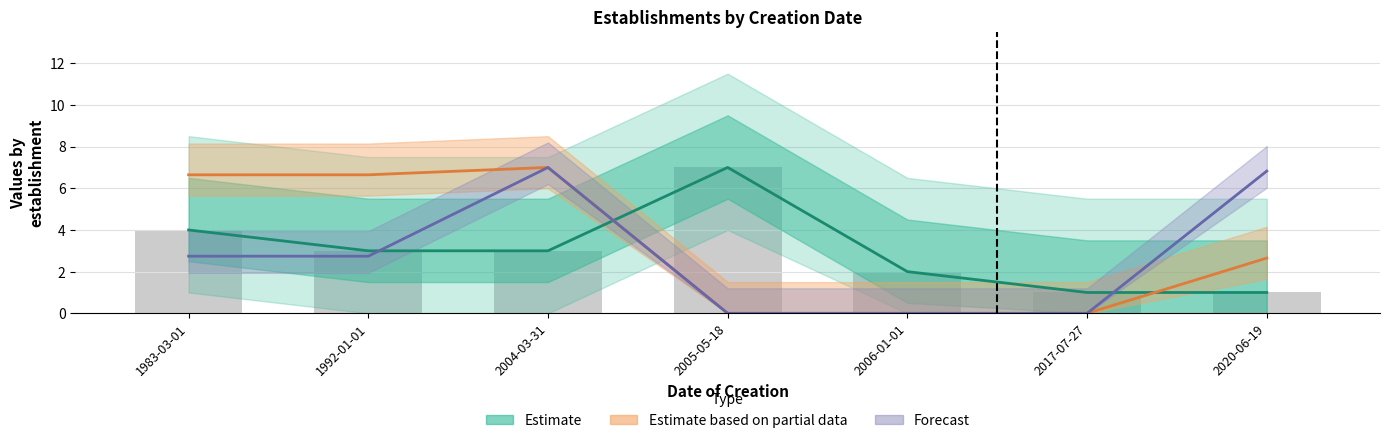

Reading left to right, list all the values displayed in this chart.

nombrePeriodesEtablissement: 4.0	3.0	3.0	7.0	2.0	1.0	1.0
latitude: 6.6	6.6	7.0	0.0	0.0	0.0	2.7
longitude: 2.7	2.7	7.0	0.0	0.0	0.0	6.8